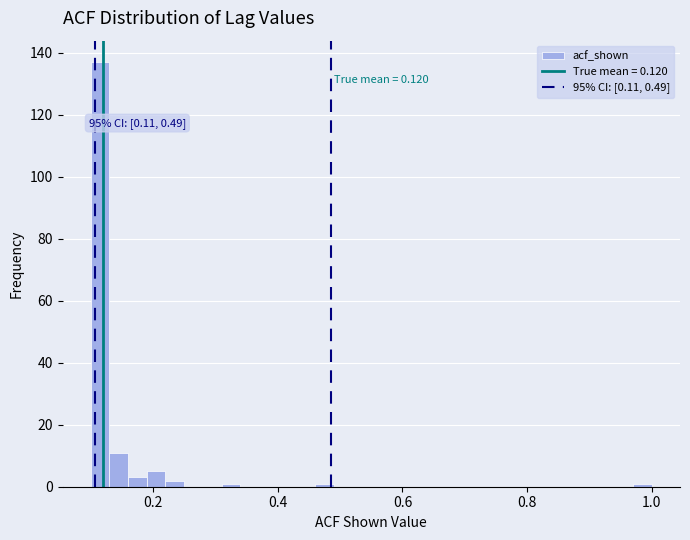

Read against the x-axis, roughly where is the centre of the tallest bar?

0.12